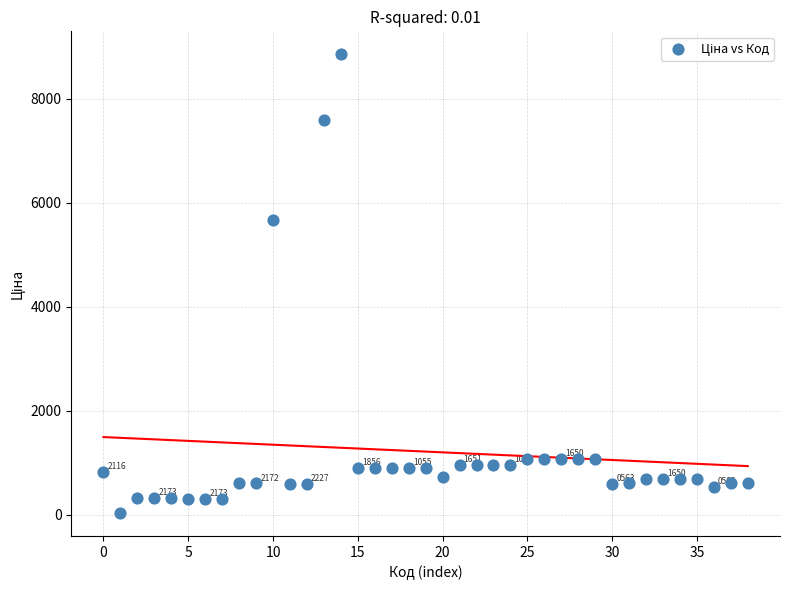

What Y value in the scatter plot is closest to 4444?

5673.8